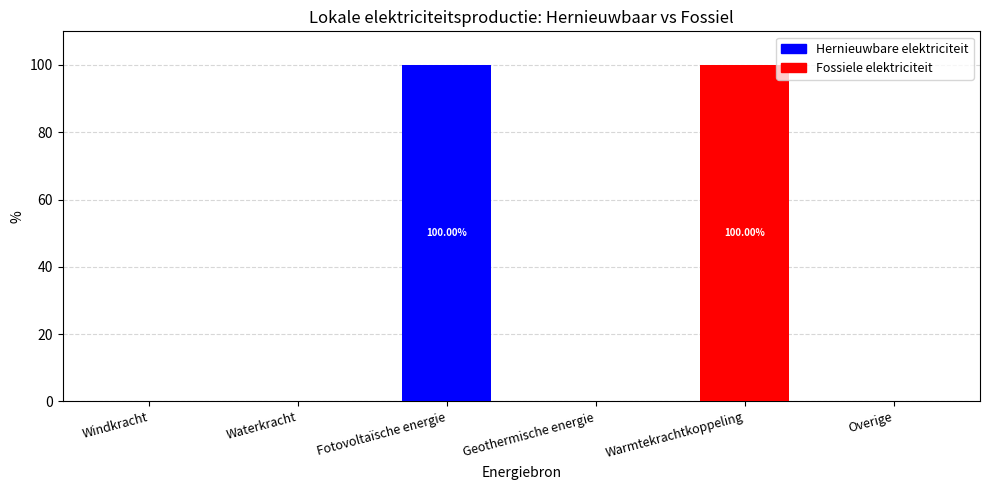

What are all the series names shown in the legend?

Hernieuwbare elektriciteit, Fossiele elektriciteit